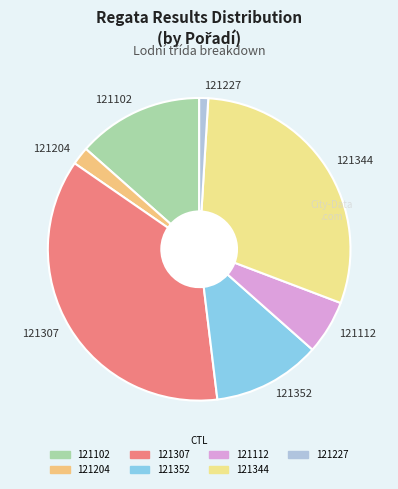

Do 121204 and 121112 together represent more than half of the pie?

No